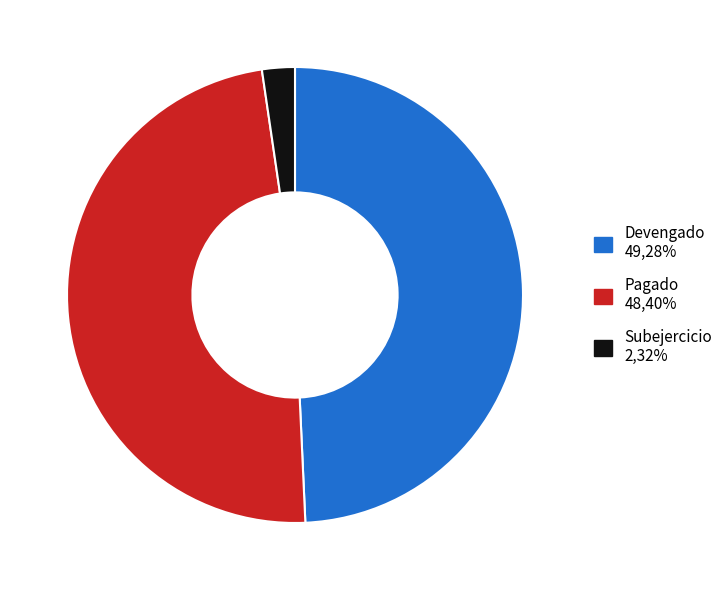

Approximately how many times larger is the value at Devengado compared to Subejercicio?

21.2